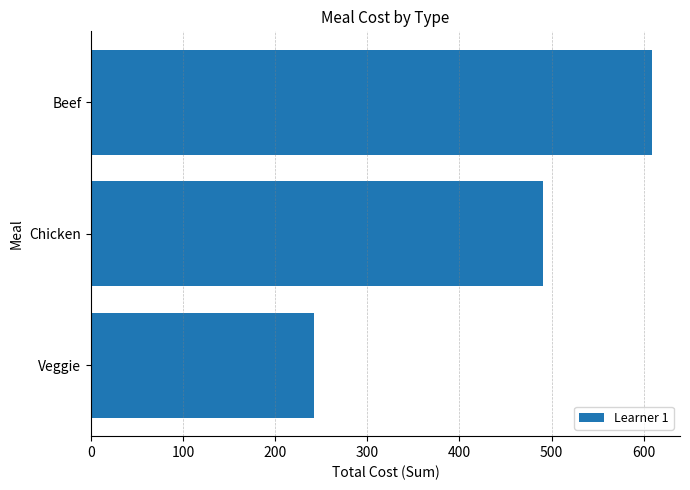

List the labels in order of value, largest first.

Beef, Chicken, Veggie